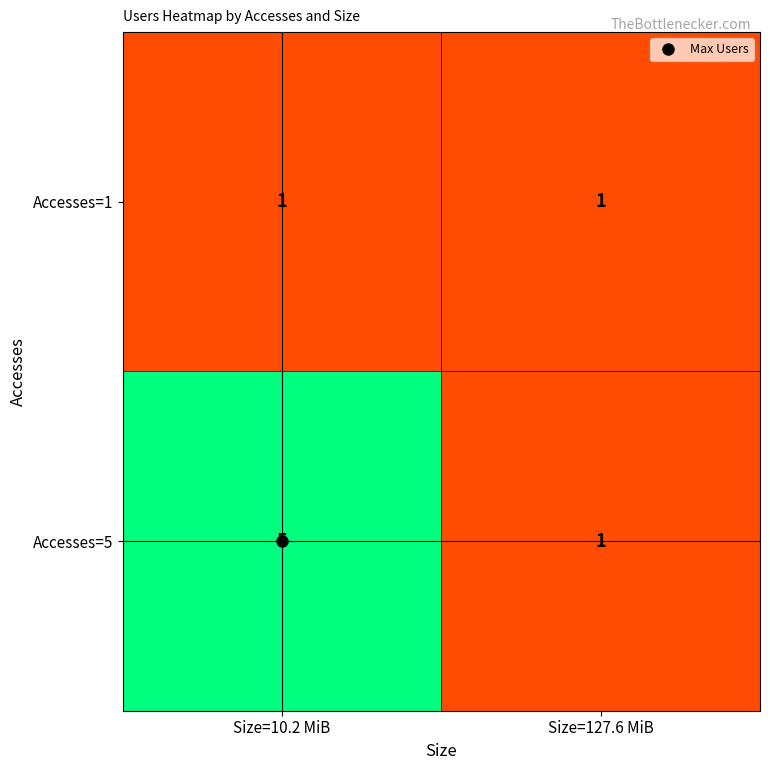

Which series has the largest total across all categories?

Accesses=5